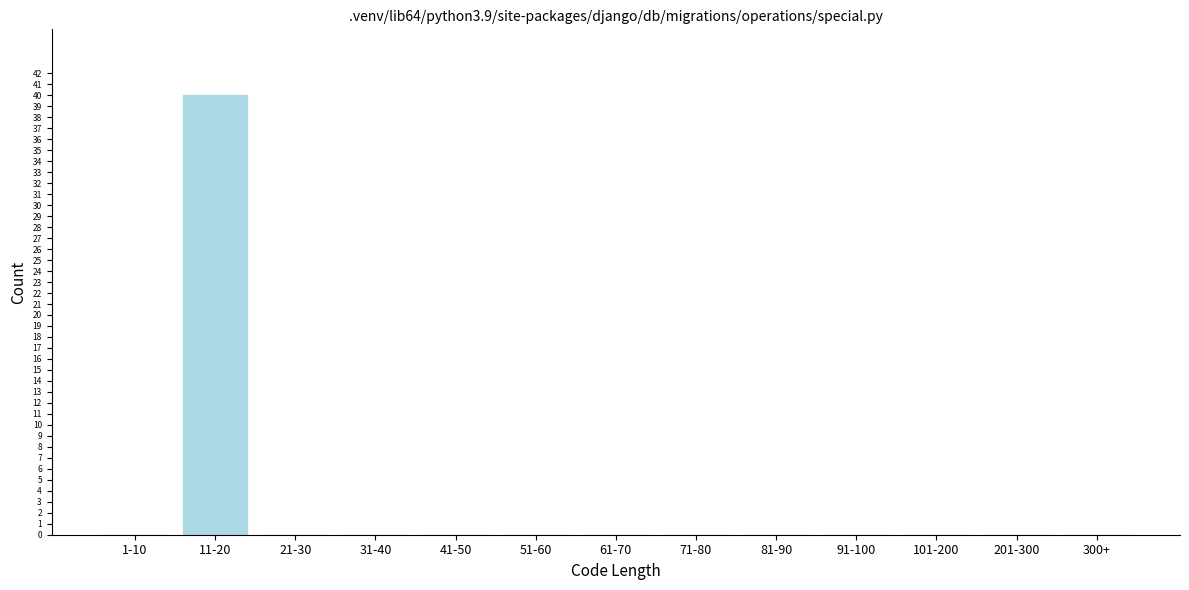

Reading left to right, transcribe all the data shown in this chart.

1-10=0	11-20=40	21-30=0	31-40=0	41-50=0	51-60=0	61-70=0	71-80=0	81-90=0	91-100=0	101-200=0	201-300=0	300+=0